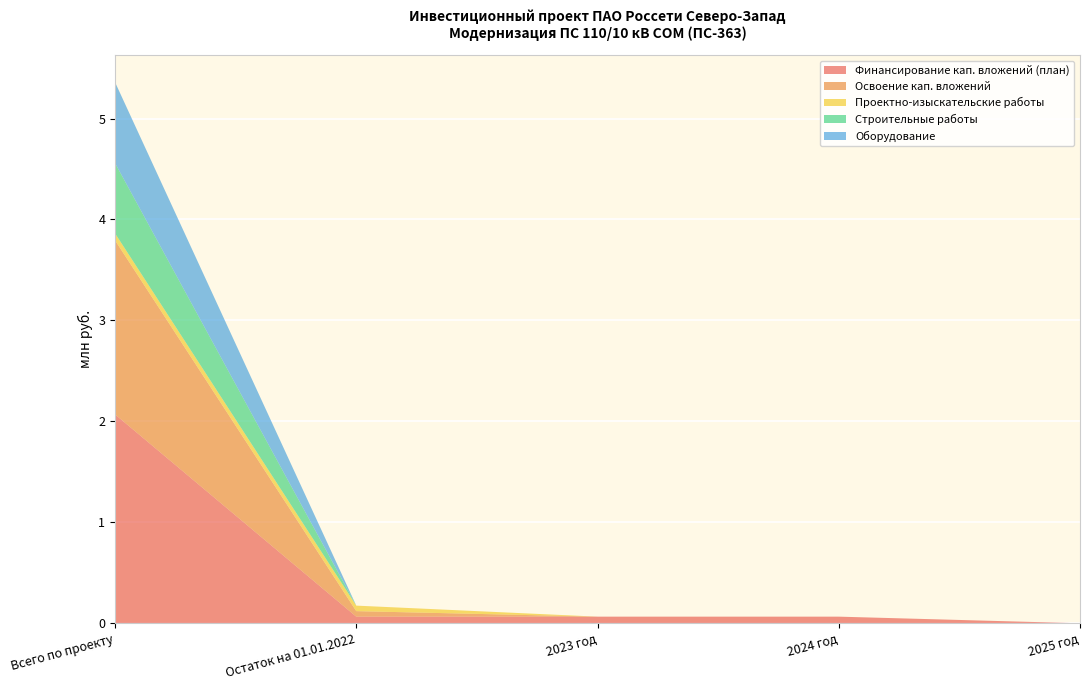

Reading left to right, list all the values displayed in this chart.

Финансирование кап. вложений (план): 2.1	0.1	0.1	0.1	0.0
Освоение кап. вложений: 1.7	0.1	0.0	0.0	0.0
Проектно-изыскательские работы: 0.1	0.1	0.0	0.0	0.0
Строительные работы: 0.7	0.0	0.0	0.0	0.0
Оборудование: 0.8	0.0	0.0	0.0	0.0